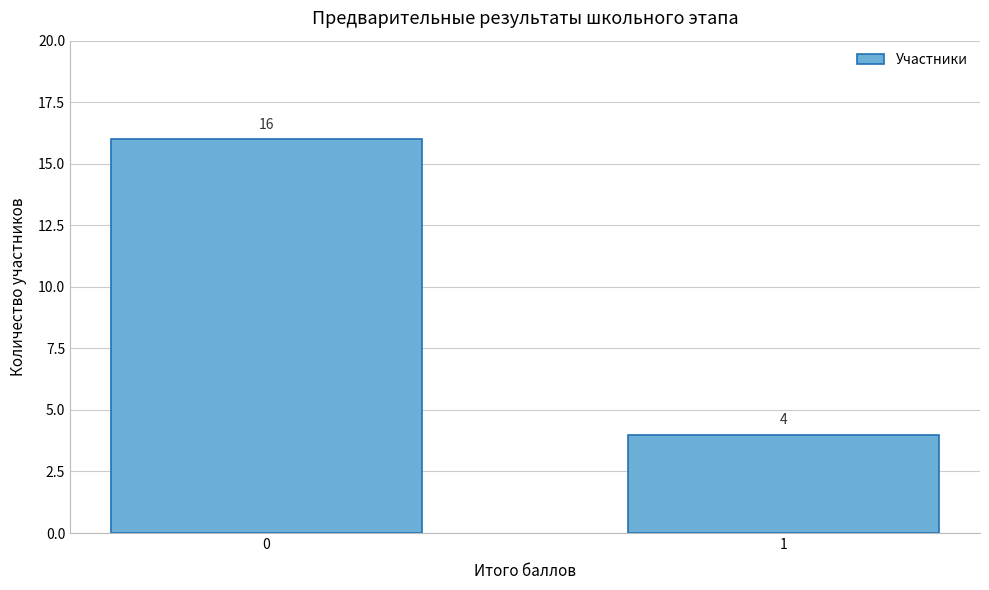

Reading left to right, extract all data points from this chart.

0=16	1=4